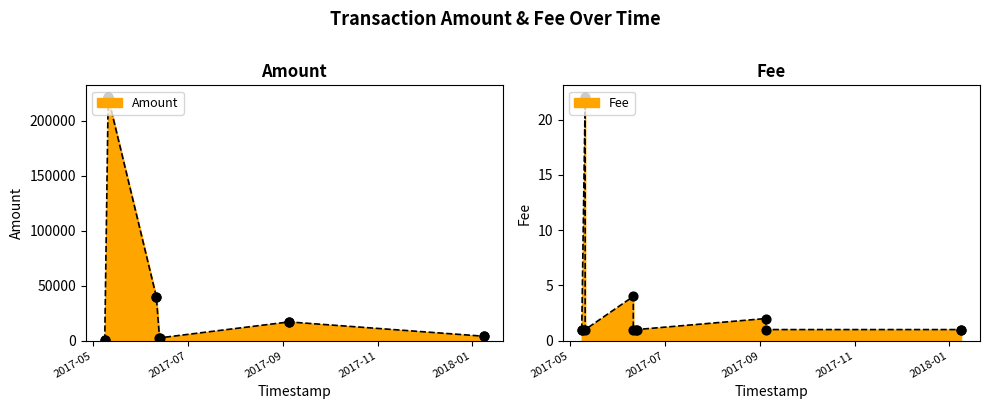

Which series reaches the maximum Y coordinate?

Amount